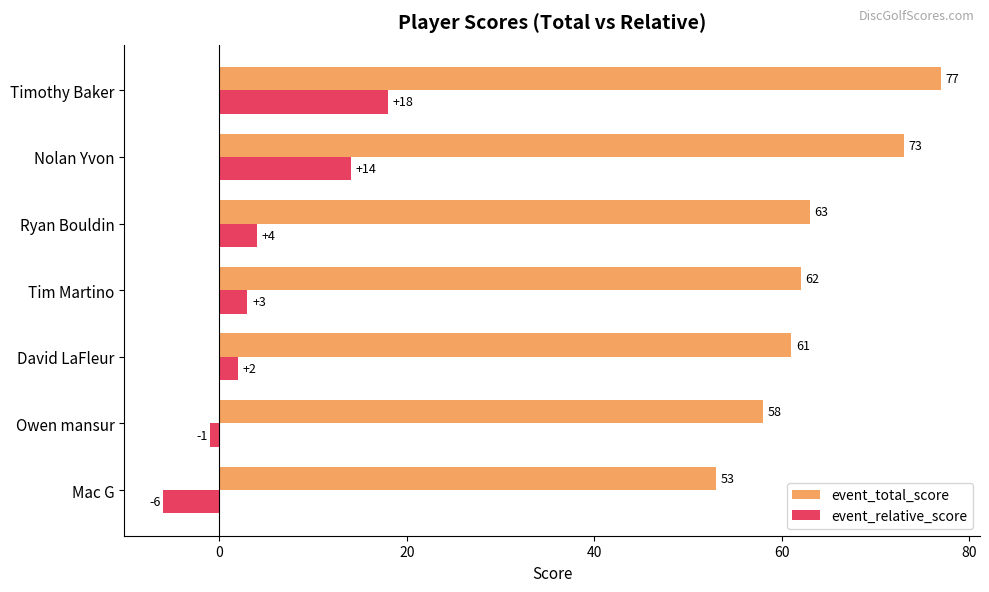

How many data points does each series have?

7